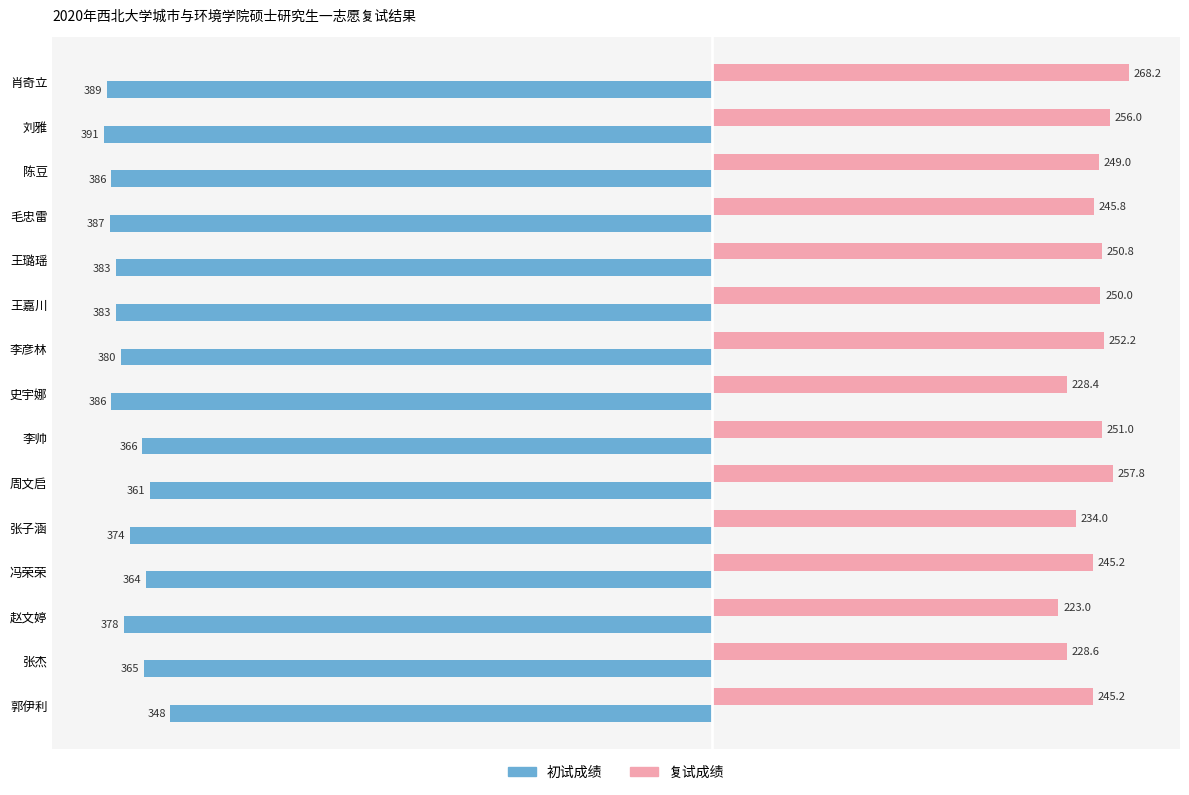

What is the difference between the maximum and minimum values in the 初试成绩 series?

43.0